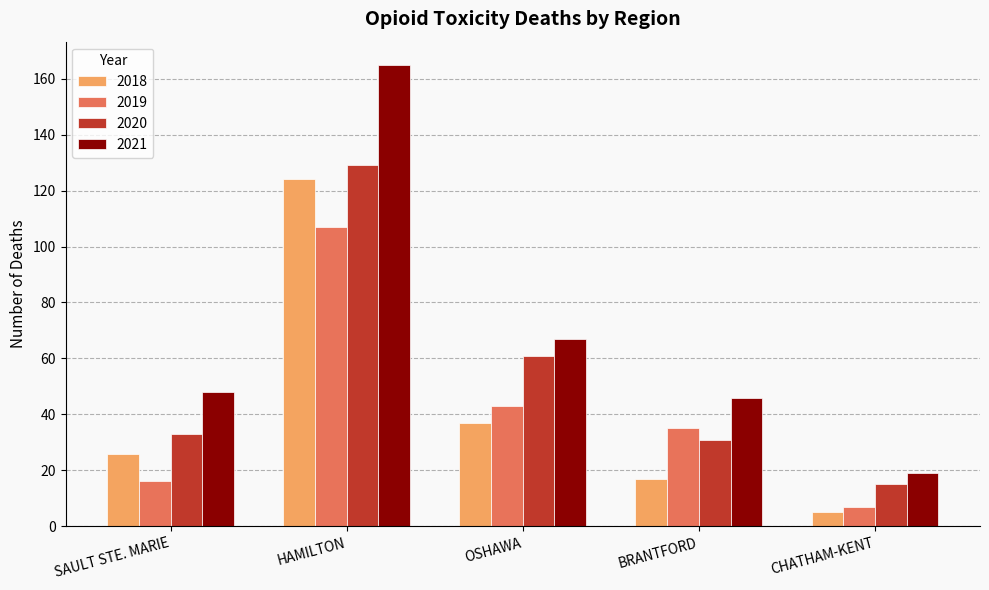

At which label is 2019 closest to 57?

OSHAWA